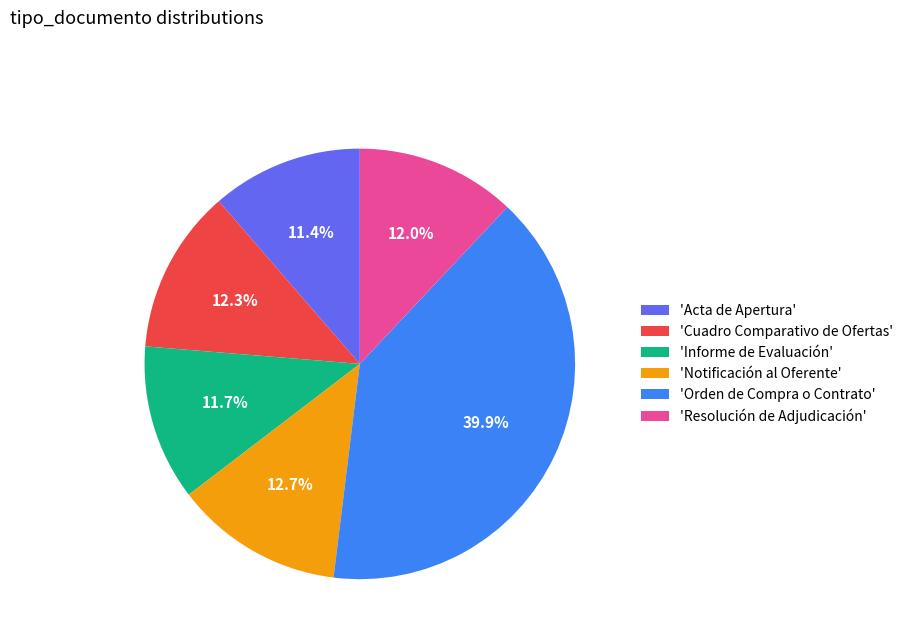

What percentage do 'Orden de Compra o Contrato' and 'Notificación al Oferente' together represent?

52.6%